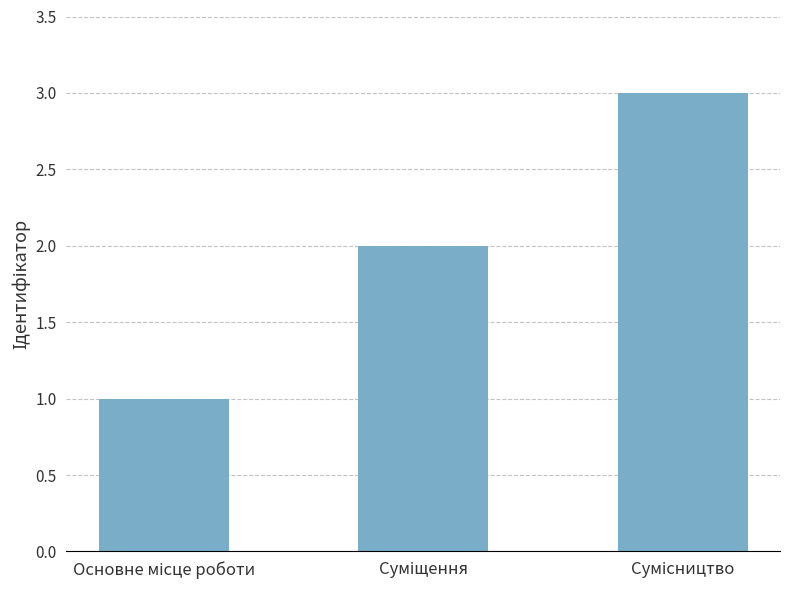

Reading left to right, what are all the values shown in this chart?

1	2	3